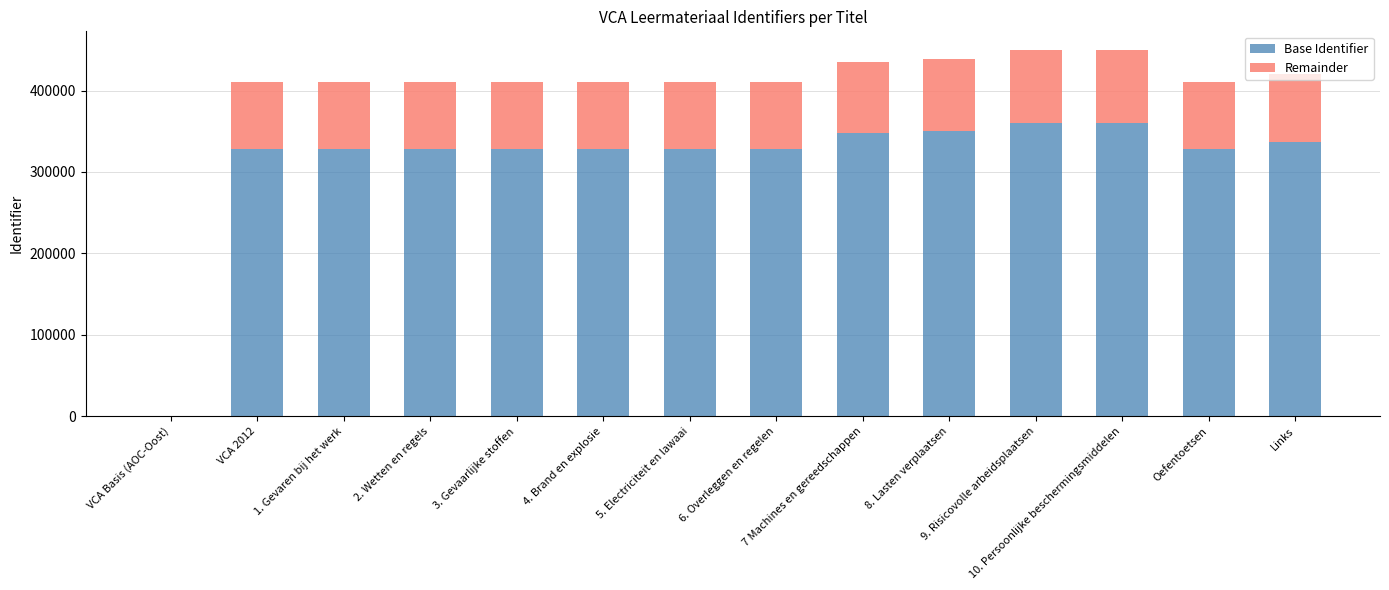

What is the highest value of the Base Identifier series?

360162